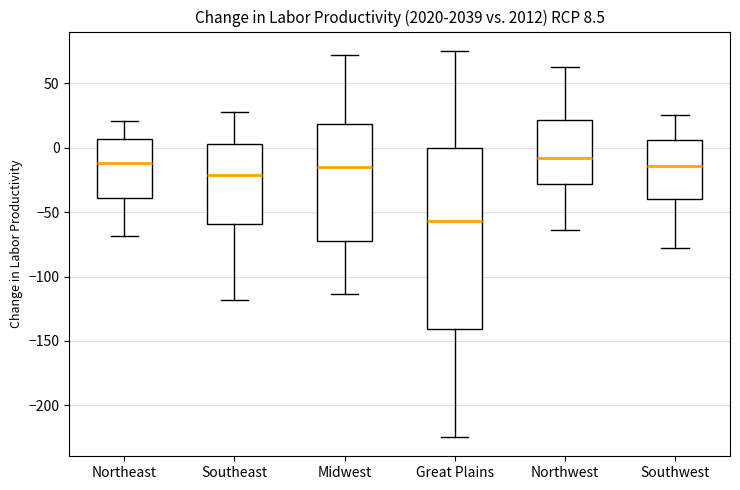

Which box is the tallest, from its lower edge to its upper edge?

Great Plains